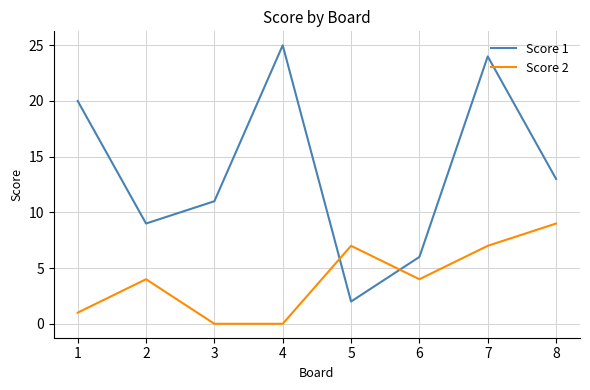

At which category does the chart reach its peak across all series?

4